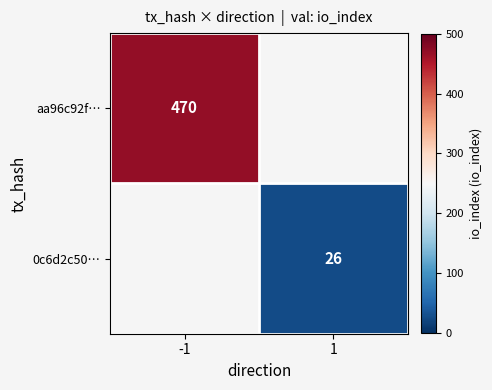

At how many categories does at least one series exceed 175?

1